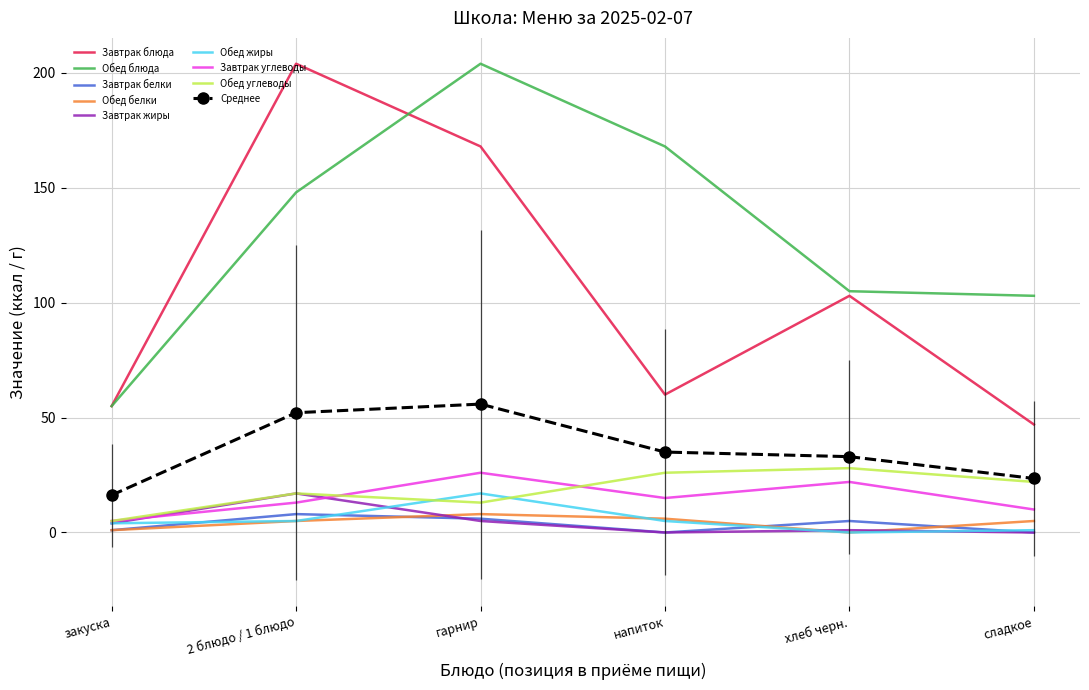

The value of Обед углеводы at хлеб черн. is 28.0. True or false?

True